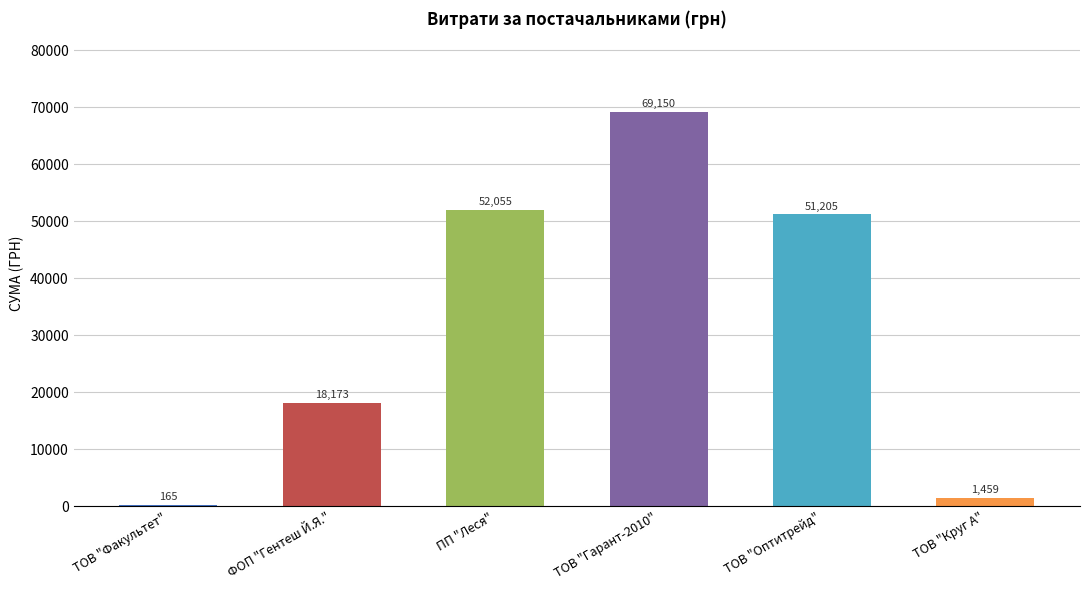

How many series are shown in this chart?

1